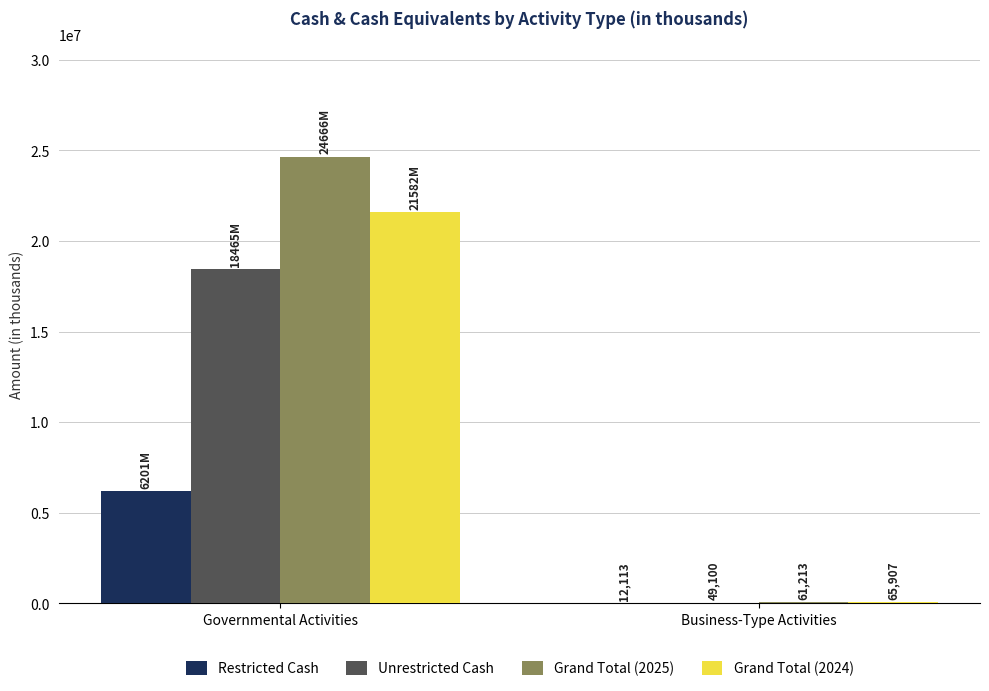

Which series has the largest total across all categories?

Grand Total (2025)